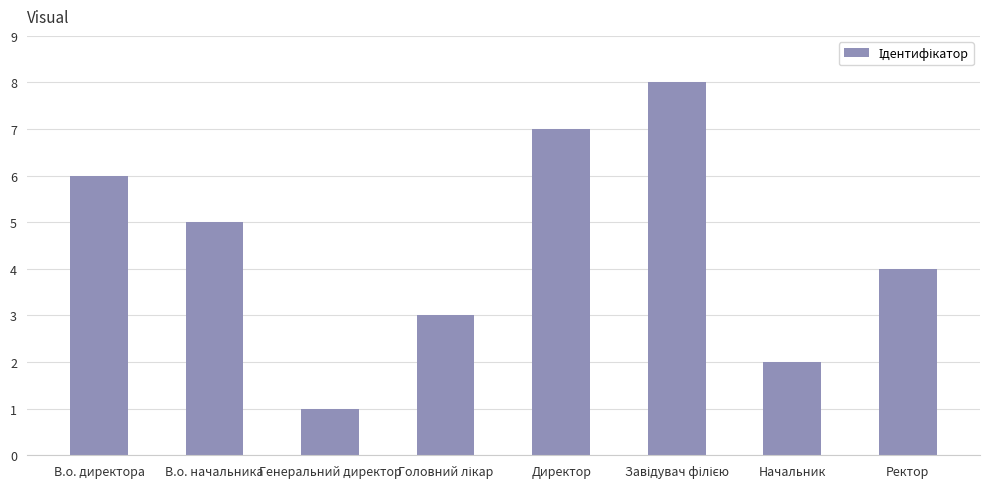

The chart shows a value of 5 at В.о. начальника. True or false?

True